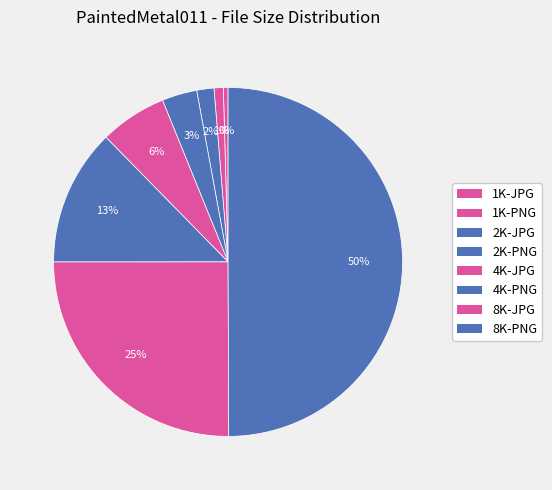

True or false: 4K-JPG accounts for 6% of the total.

True